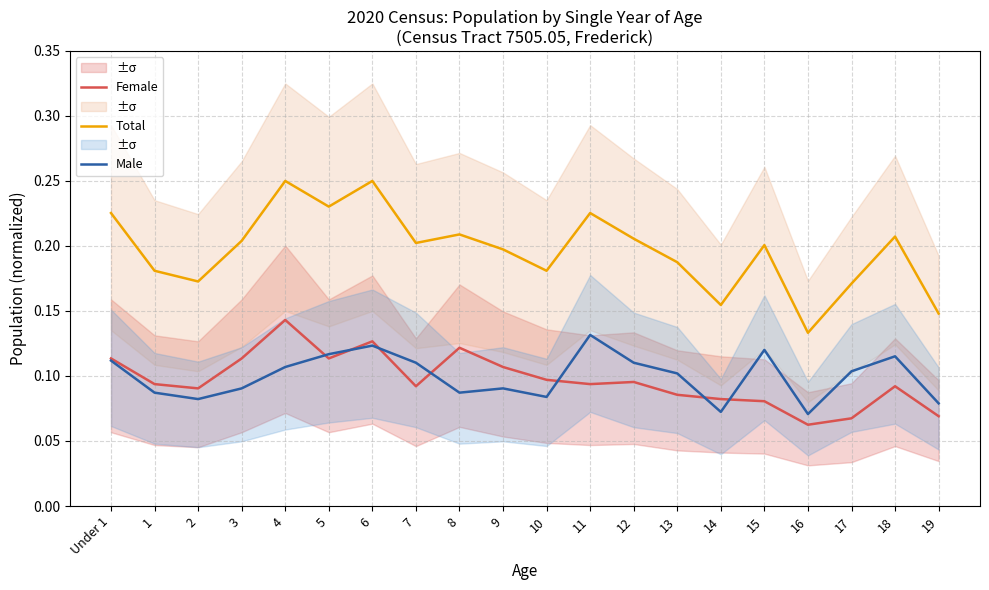

At which label is Total closest to 0?

16